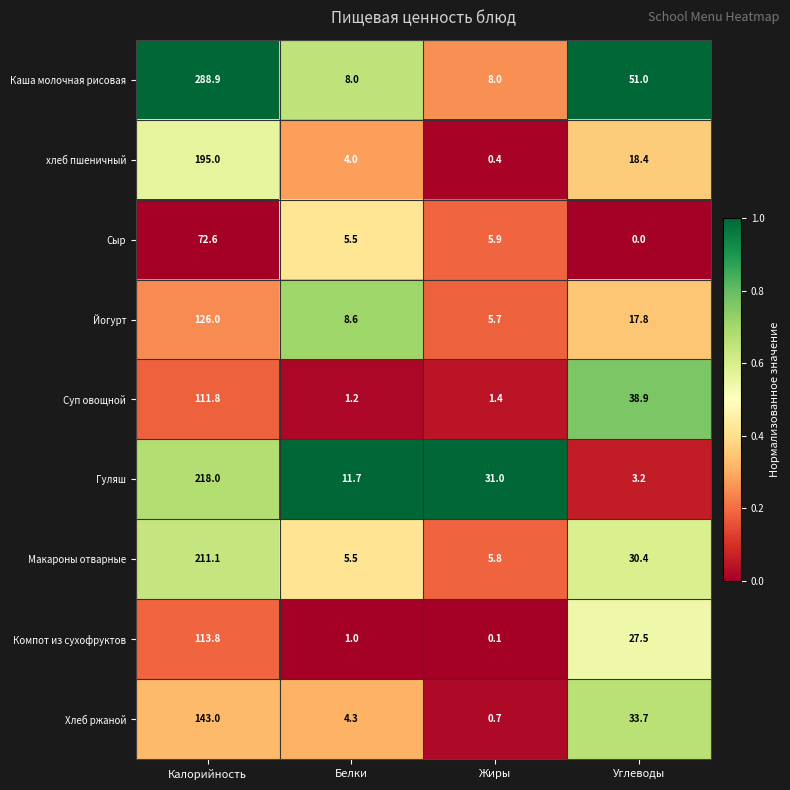

At Жиры, list the series in order from largest to smallest.

Гуляш, Каша молочная рисовая, Сыр, Макароны отварные, Йогурт, Суп овощной, Хлеб ржаной, хлеб пшеничный, Компот из сухофруктов